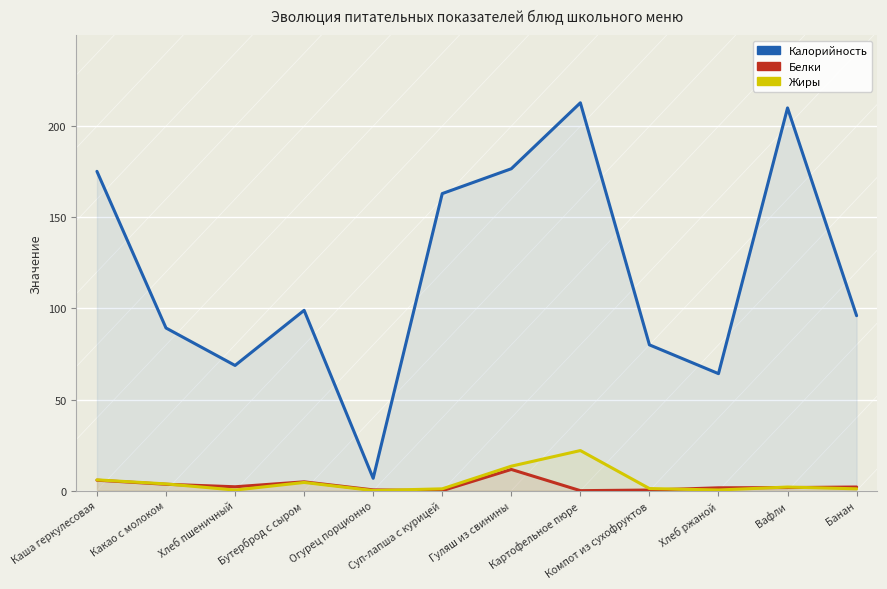

At which label is Жиры closest to 11?

Гуляш из свинины